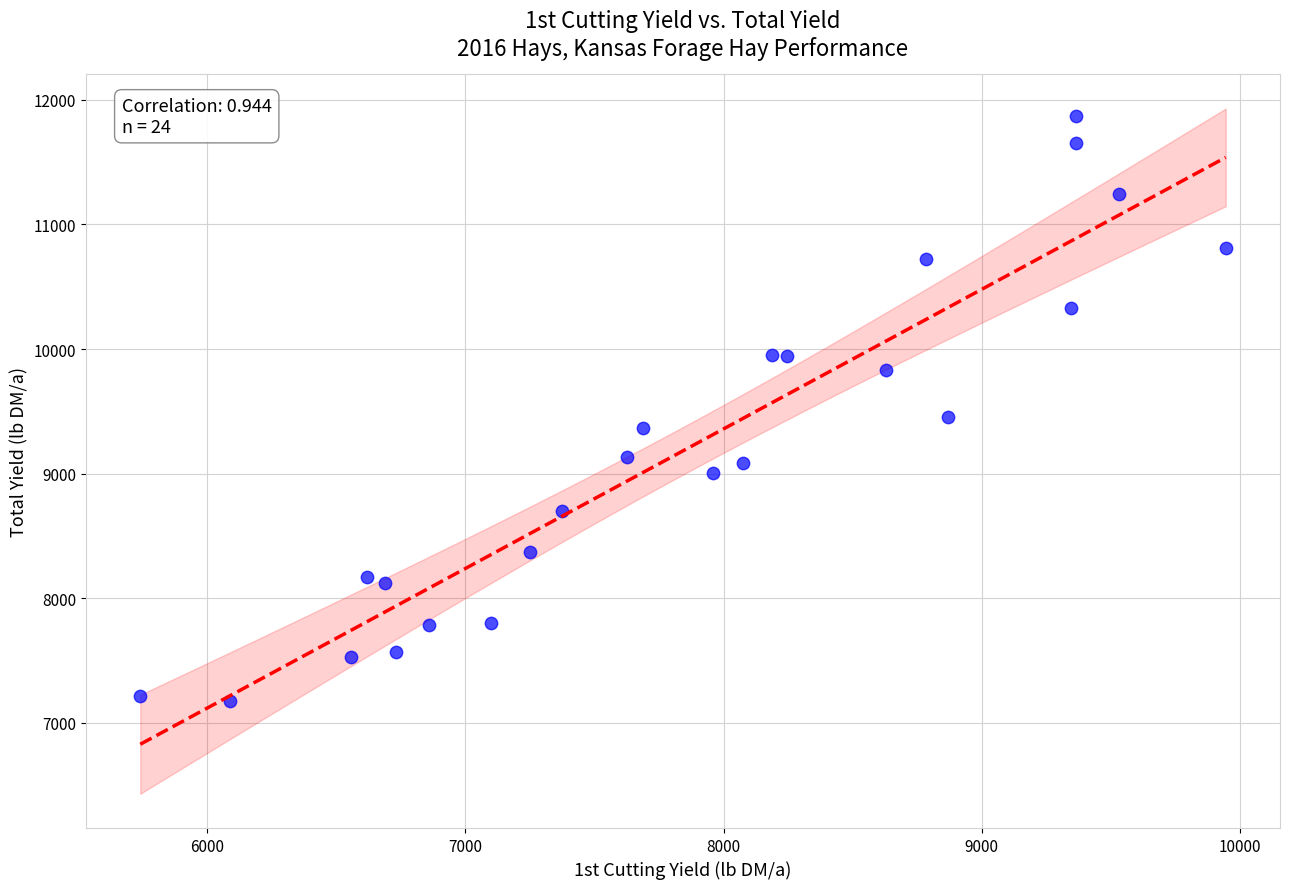

What is the range of X values (max minus min)?

4204.8